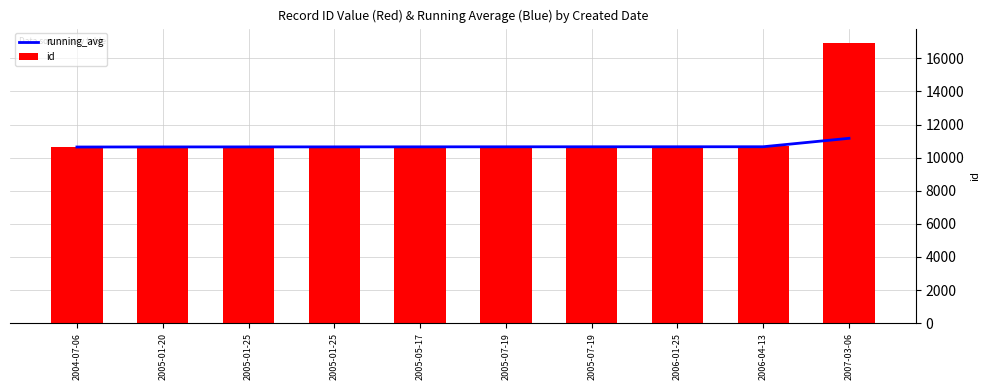

List the series in order of their overall mean, lowest first.

running_avg, id